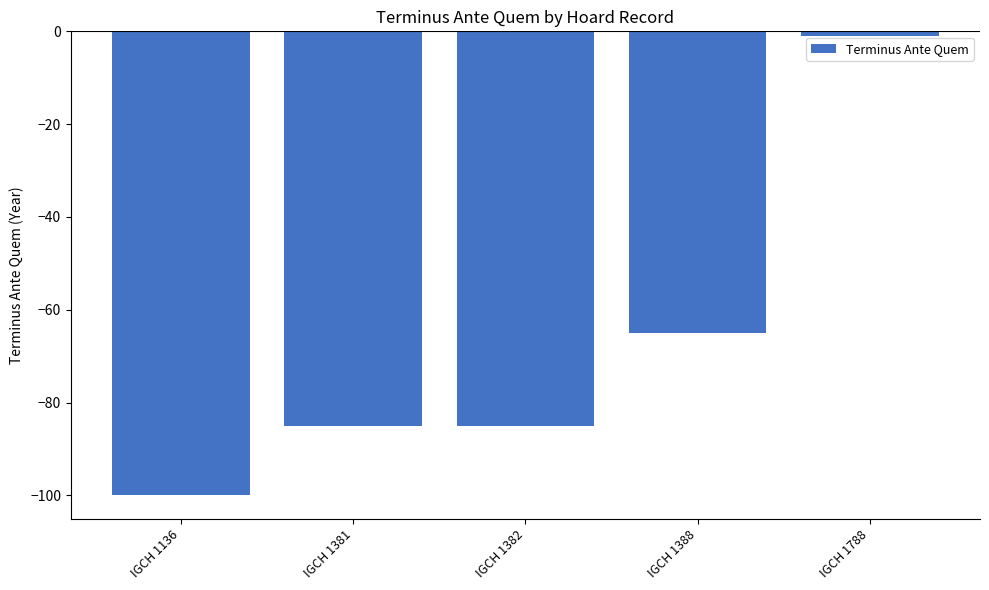

How many values are between -85 and -65?

3